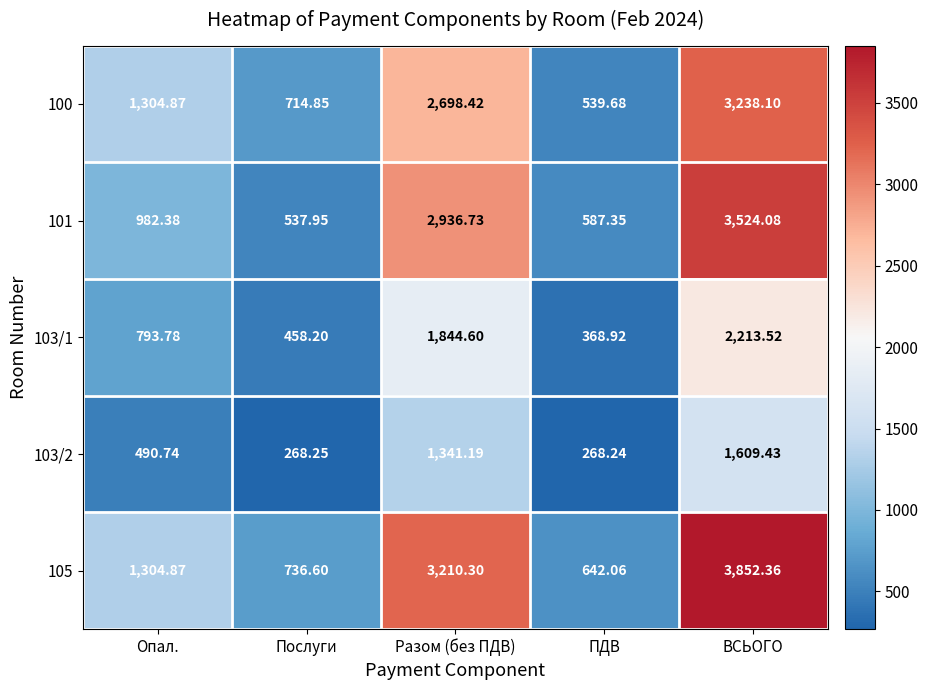

Which series has the largest range (max minus min)?

105